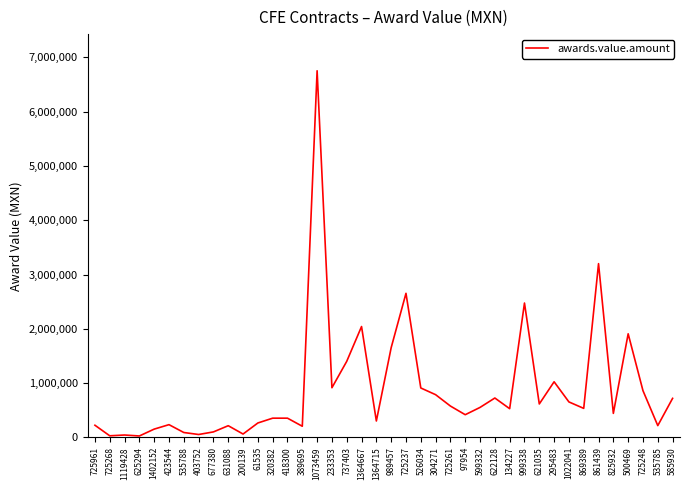

Does the chart display data point markers on the line(s)?

No